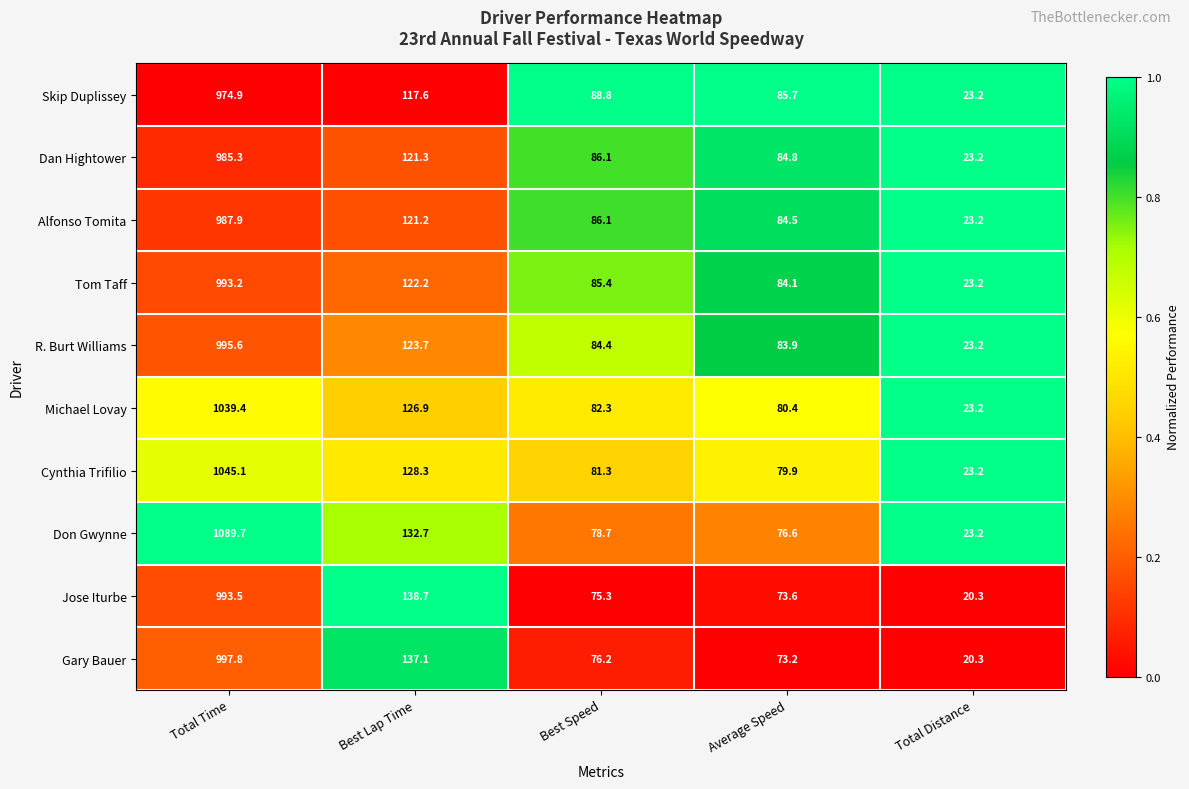

What is the maximum value for R. Burt Williams?

995.6